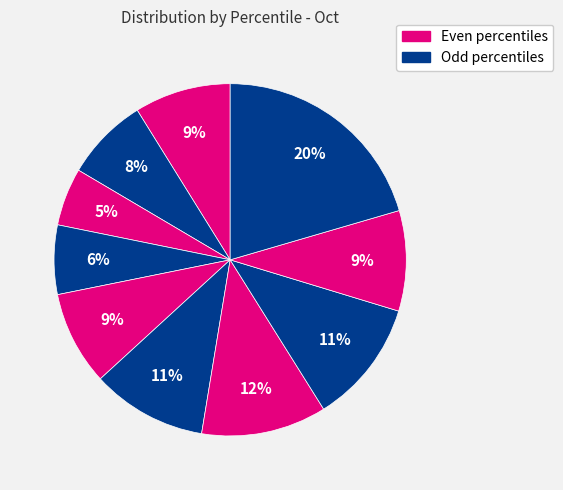

How many slices are in this pie chart?

10